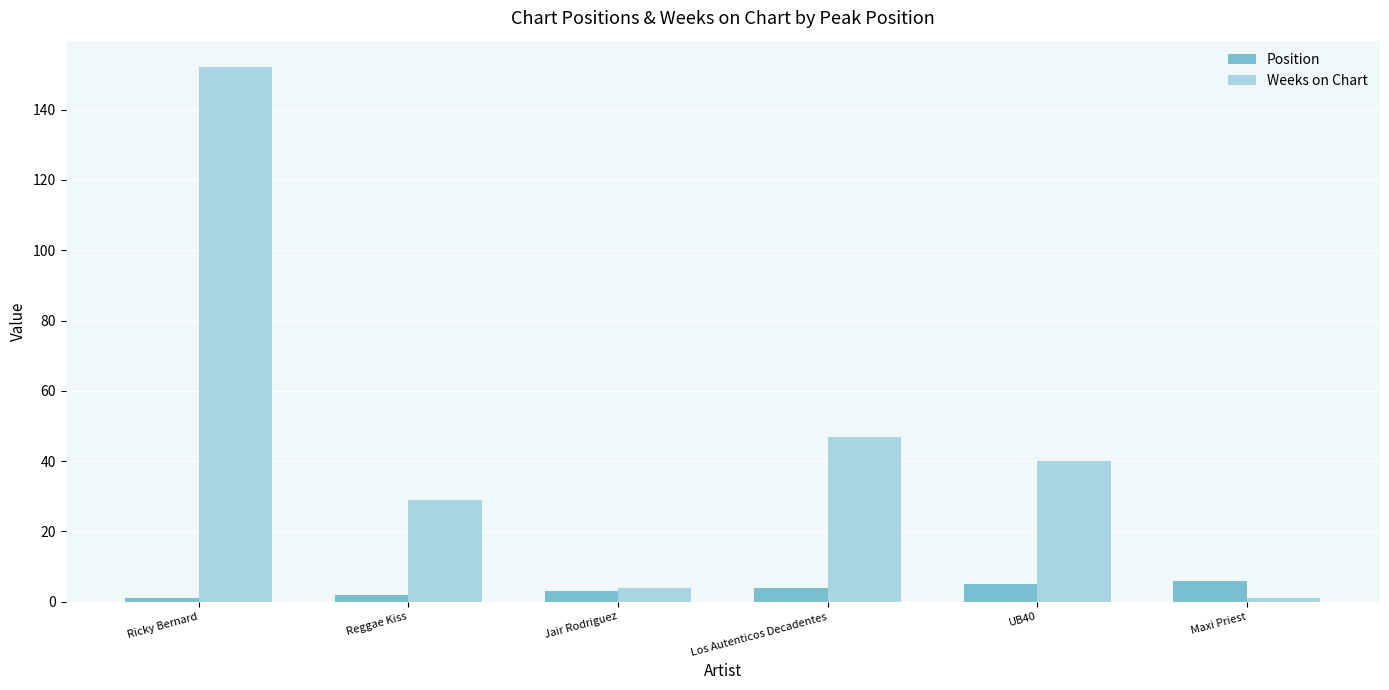

Which series has the widest spread of values?

Weeks on Chart